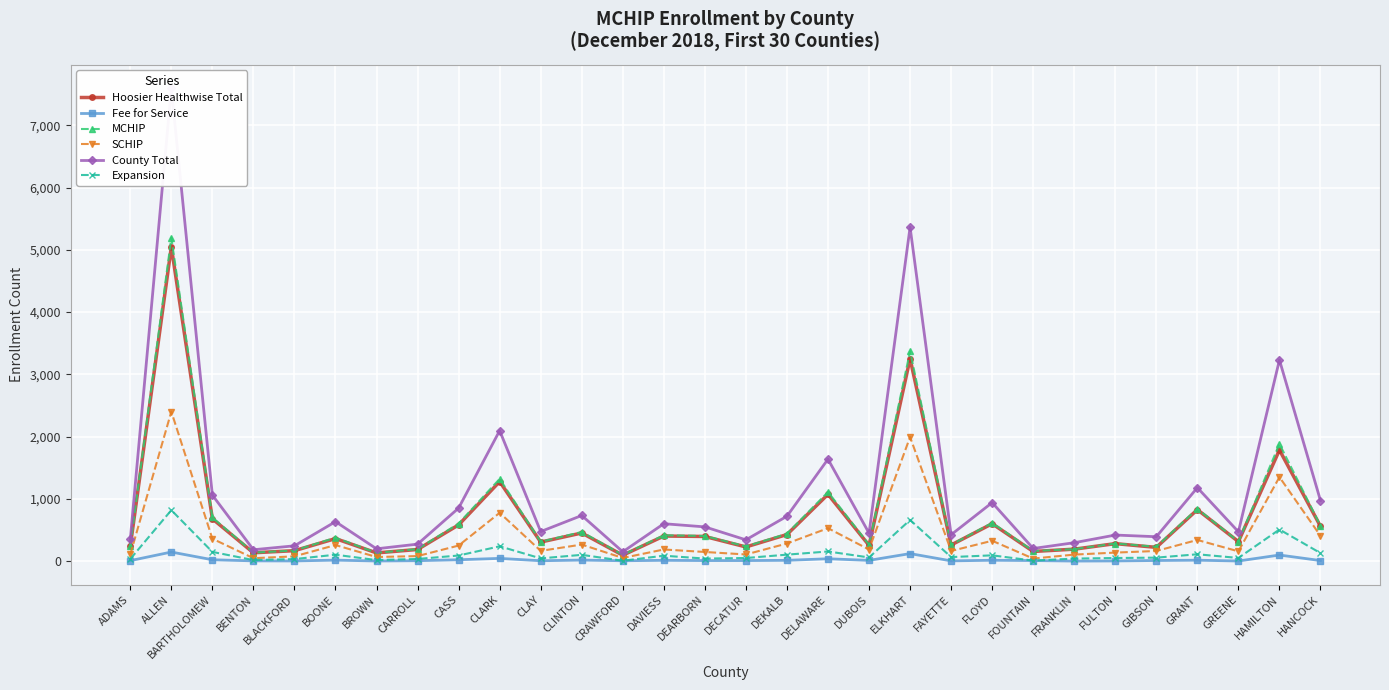

Is the value of Hoosier Healthwise Total at FLOYD greater than the value of MCHIP at BLACKFORD?

Yes